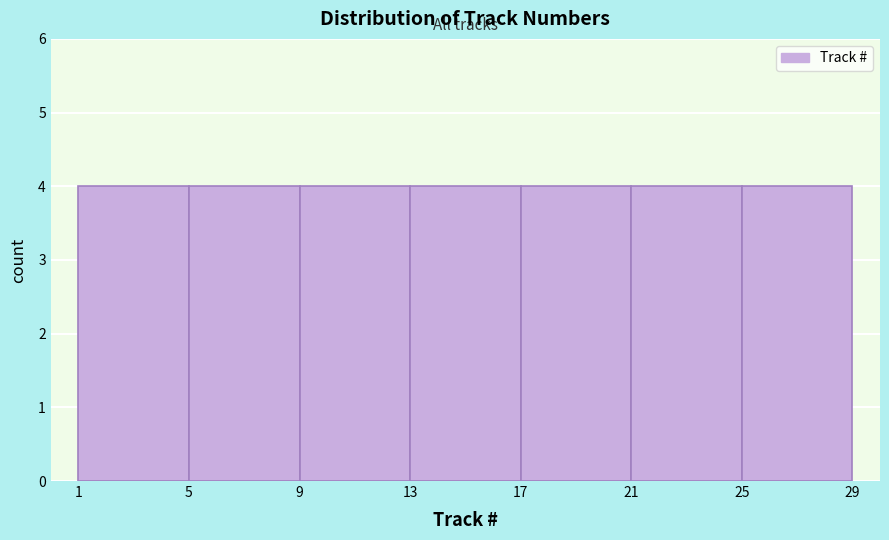

Reading left to right, transcribe this chart: for each bar, give the range it covers on the x-axis and its height. The values are not printed on the chart, so give them approximately, as read against the axis.

1 to 5: 4
5 to 9: 4
9 to 13: 4
13 to 17: 4
17 to 21: 4
21 to 25: 4
25 to 29: 4